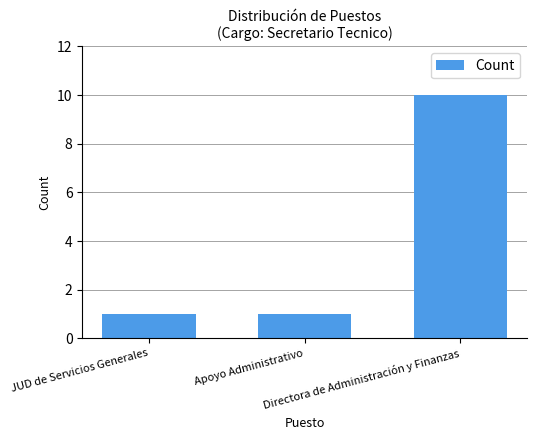

Does the chart contain stacked bars?

No